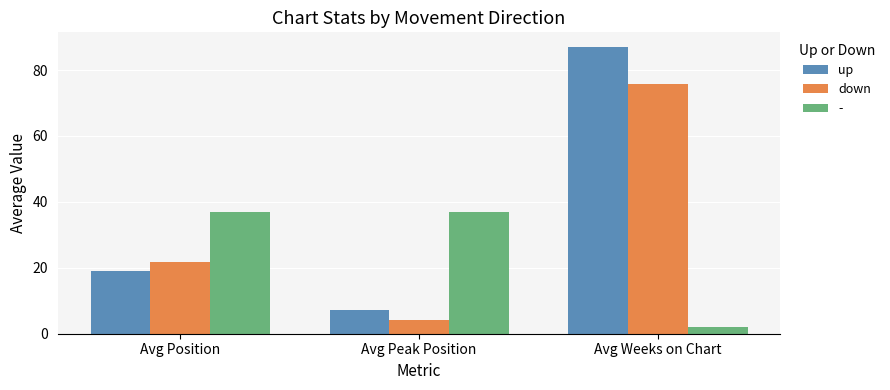

Reading left to right, list all the values displayed in this chart.

up: Avg Position=19.0	Avg Peak Position=7.1	Avg Weeks on Chart=87.1
down: Avg Position=21.9	Avg Peak Position=4.2	Avg Weeks on Chart=75.9
-: Avg Position=37.0	Avg Peak Position=37.0	Avg Weeks on Chart=2.0